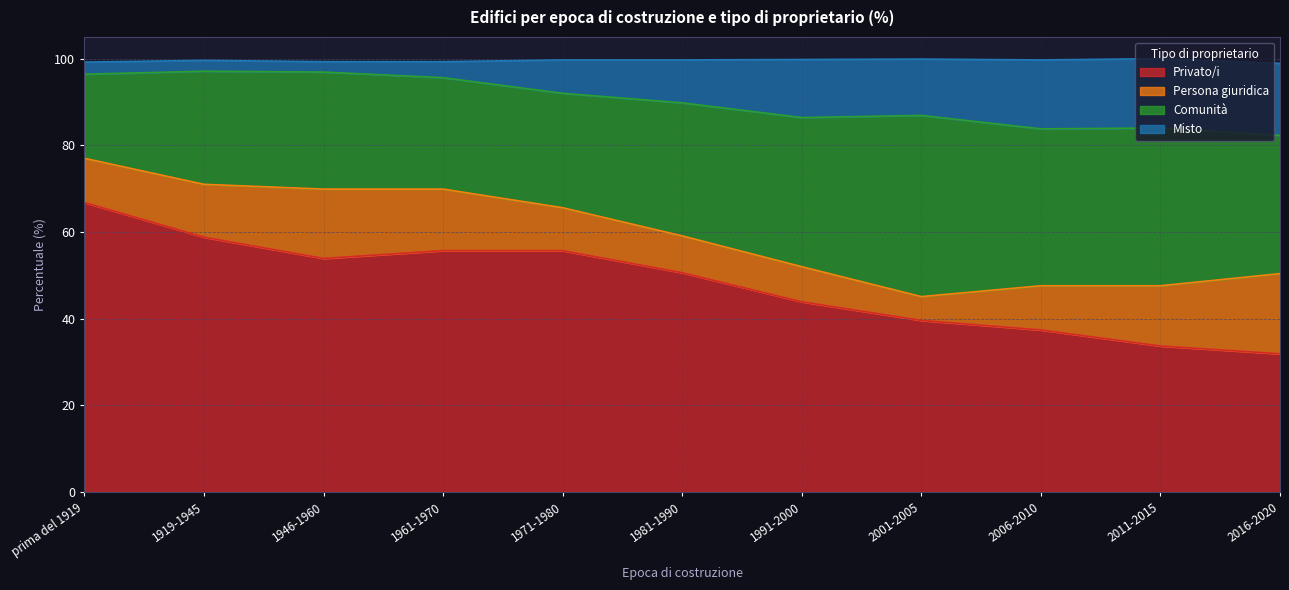

What are all the series names shown in the legend?

Privato/i, Persona giuridica, Comunità, Misto